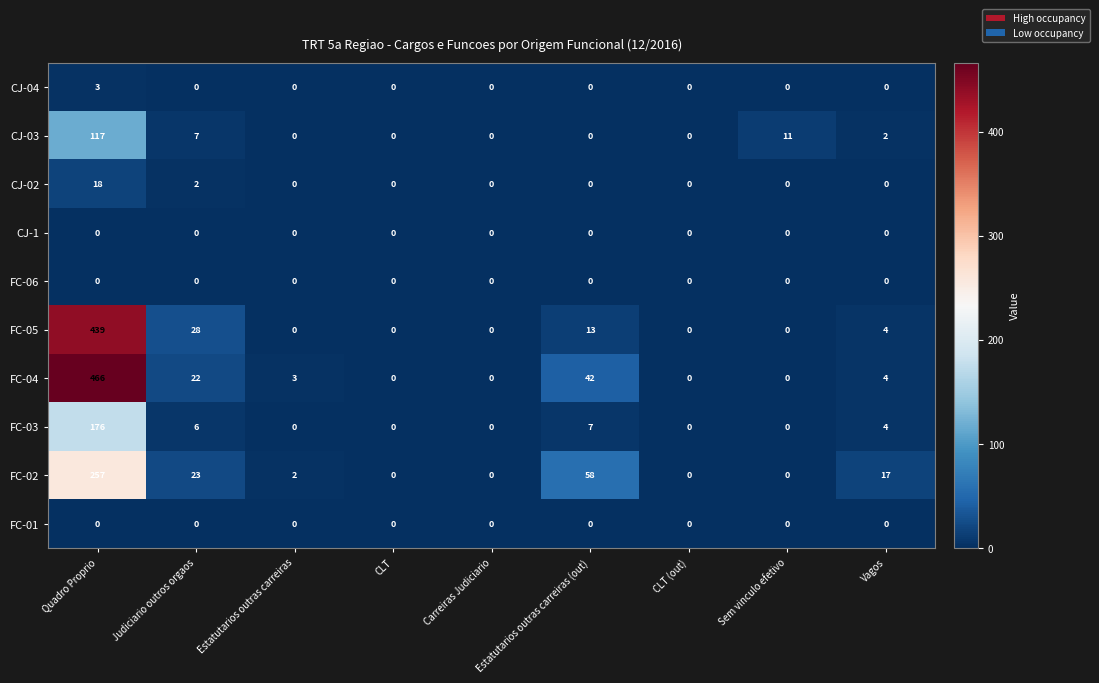

At which category is the sum across all series the highest?

Quadro Proprio